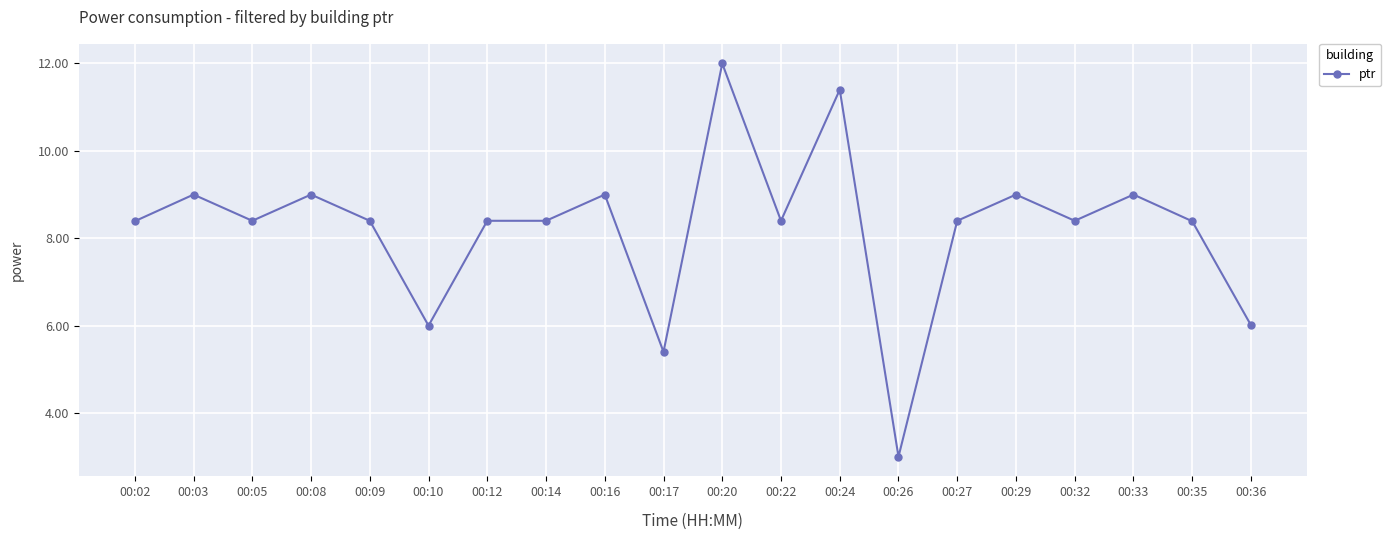

Reading right to left, transcribe all the data shown in this chart.

6.0	8.4	9.0	8.4	9.0	8.4	3.0	11.4	8.4	12.0	5.4	9.0	8.4	8.4	6.0	8.4	9.0	8.4	9.0	8.4